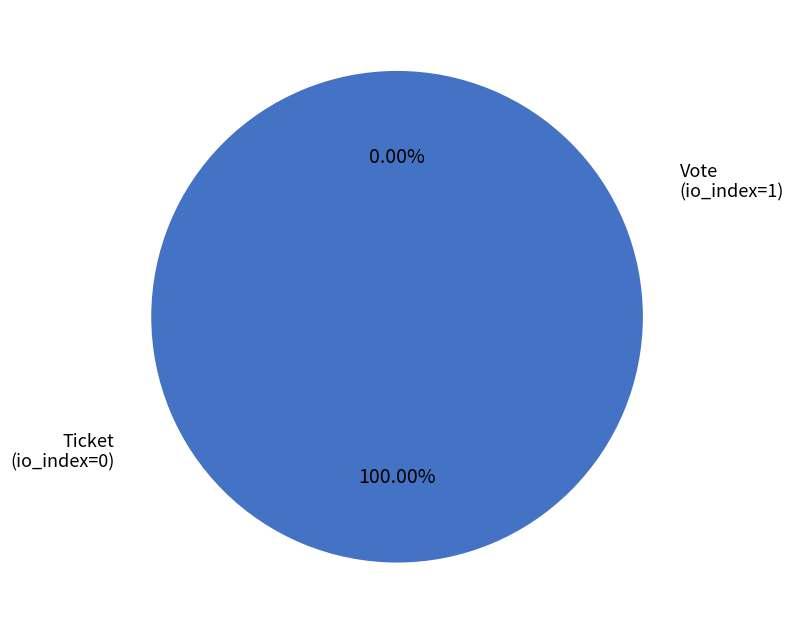

To the nearest percent, what is the combined percentage of Vote (io_index=1) and Ticket (io_index=0)?

100%